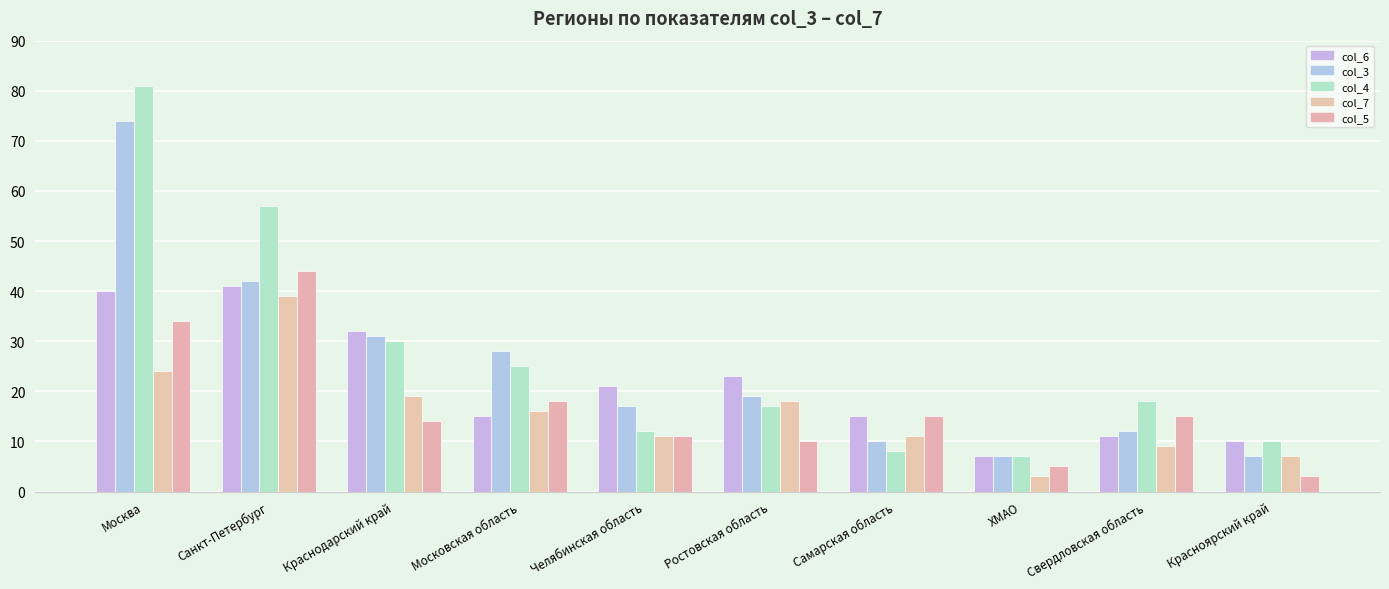

How many data points in col_4 are less than 18?

5